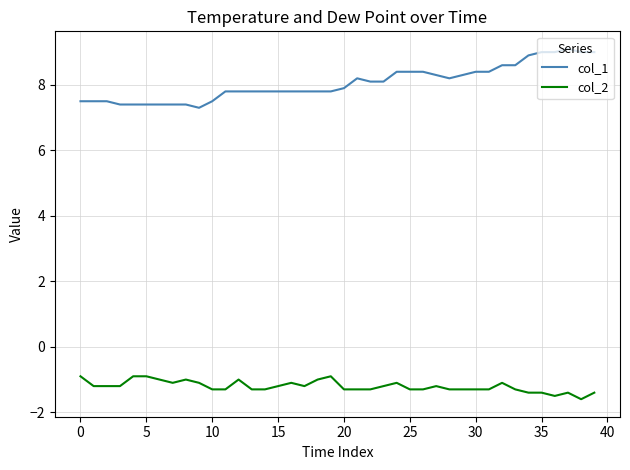

Which series has the largest total across all categories?

col_1